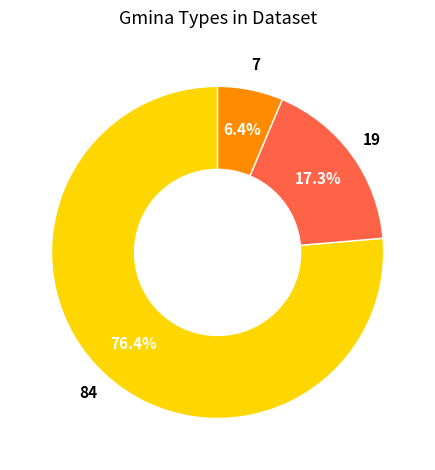

To the nearest percent, what is the difference between the largest and smallest slice percentages?

70%